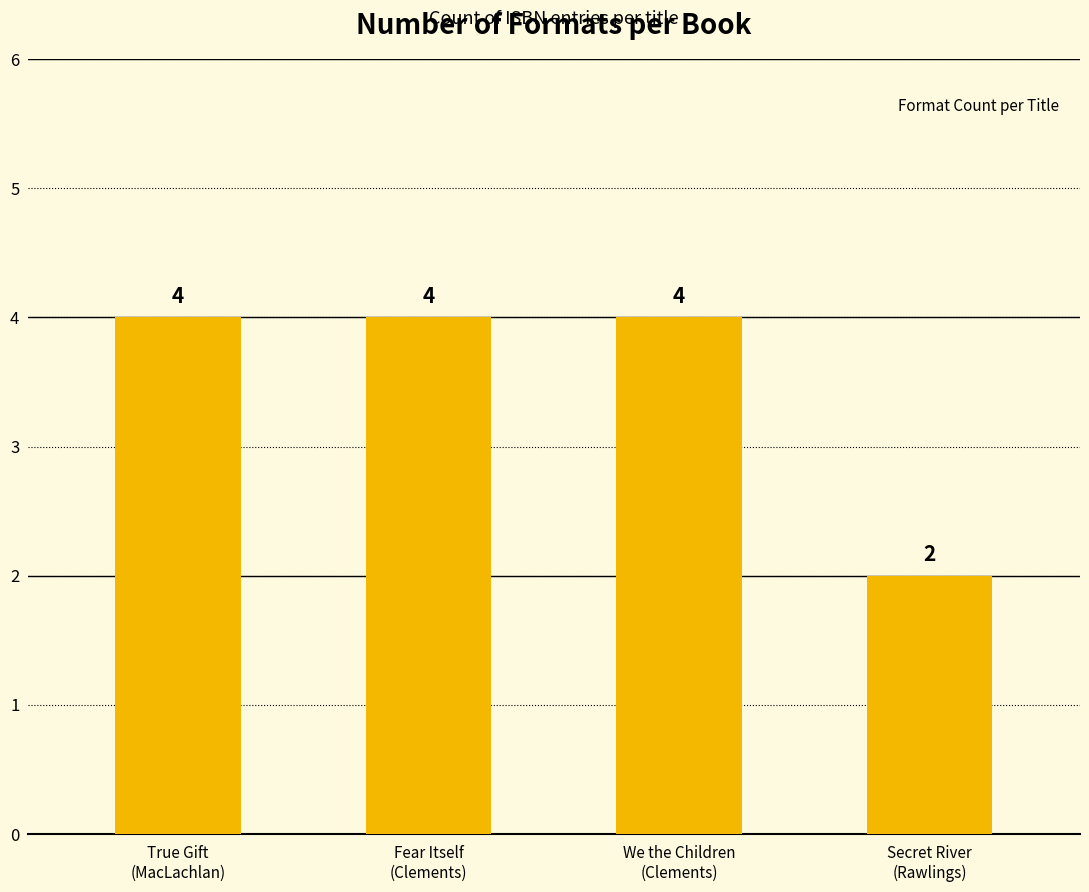

The value at True Gift
(MacLachlan) is 4. True or false?

True